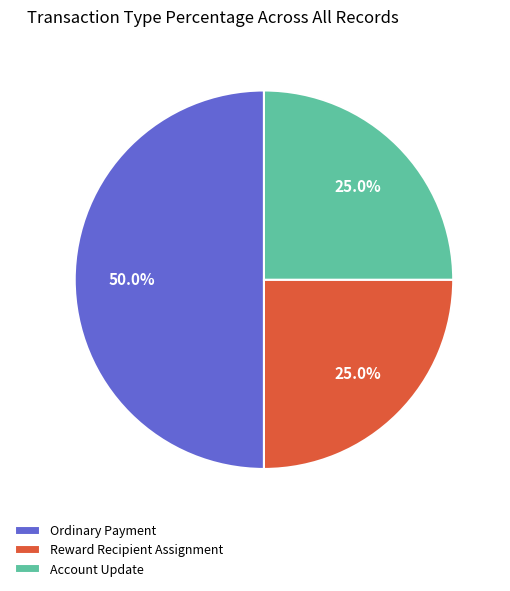

To the nearest percent, what is the difference between the largest and smallest slice percentages?

25%